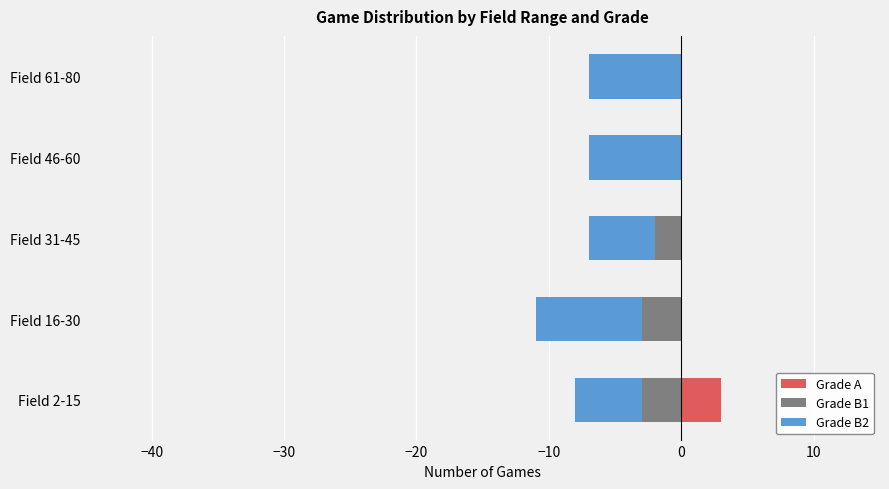

What is the value of the Grade B2 bar at the 1st from the left?

-5